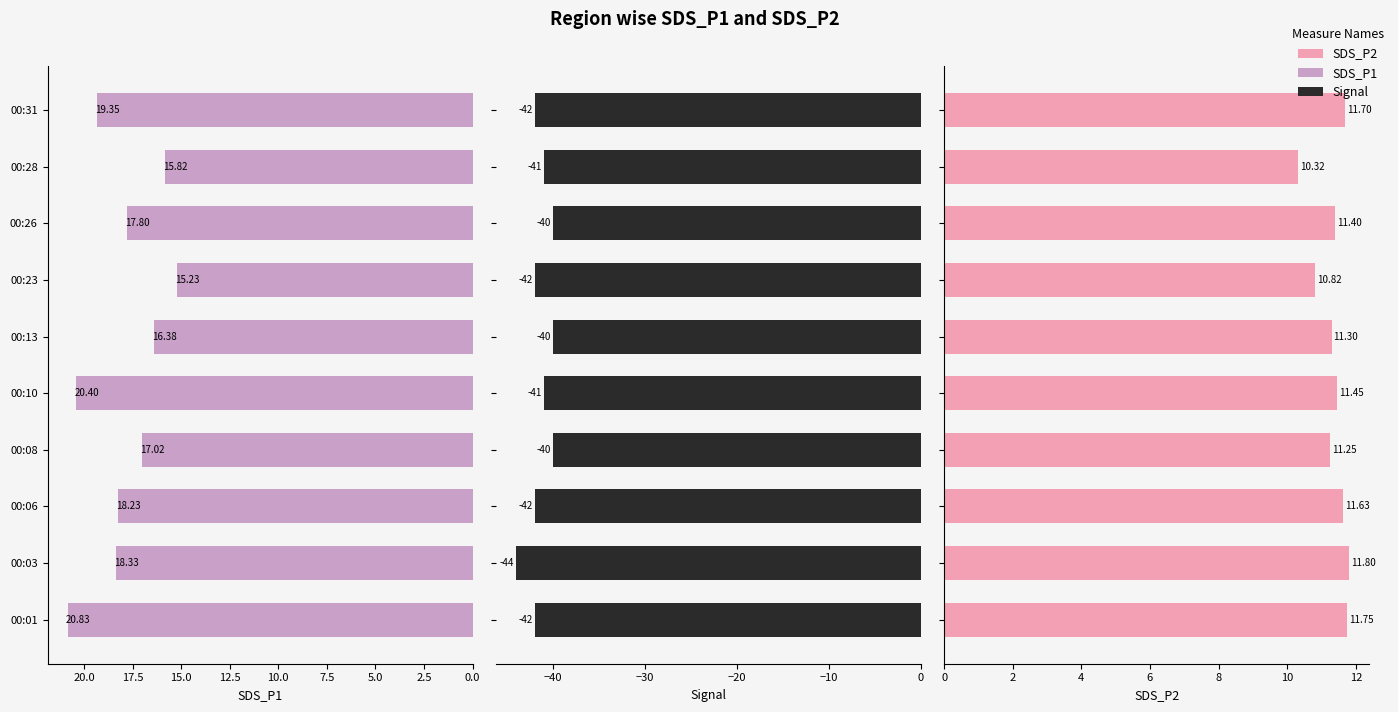

Which series has the largest total across all categories?

SDS_P1